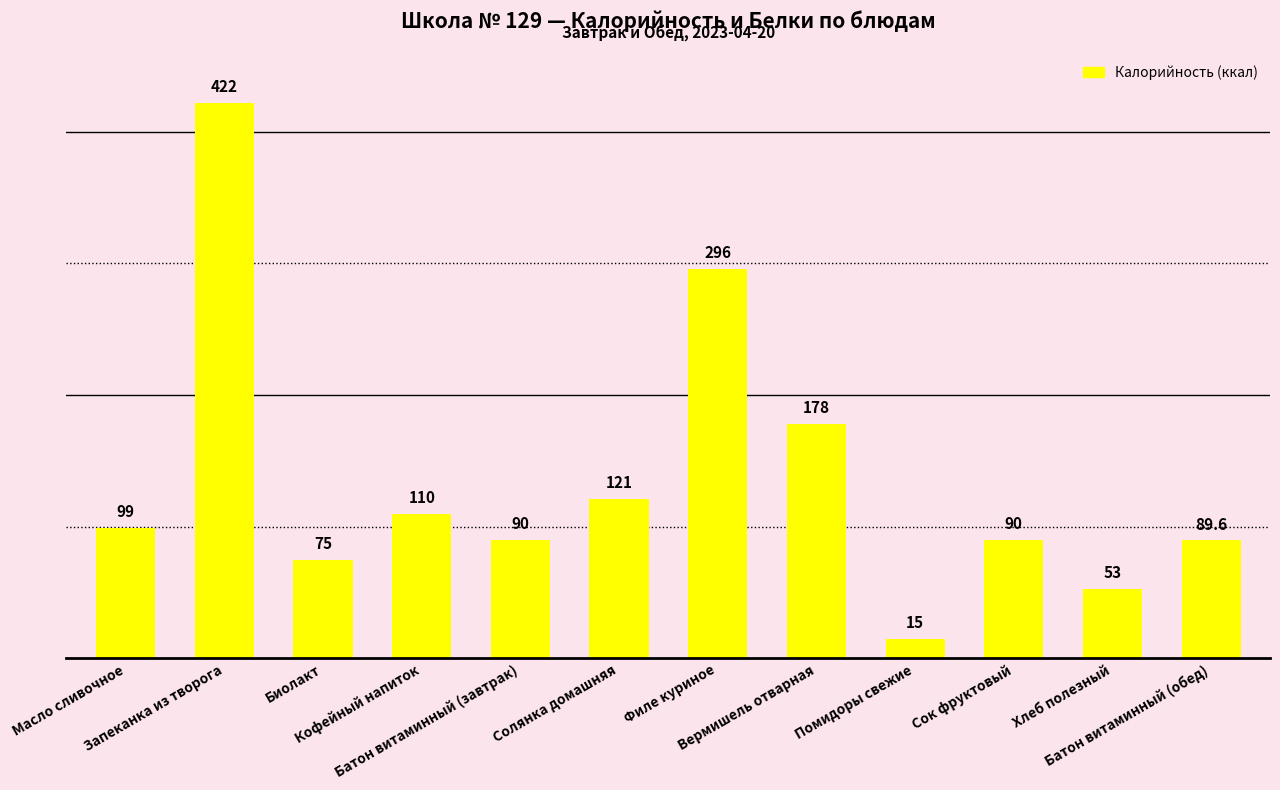

What is the maximum value shown in the chart?

422.0